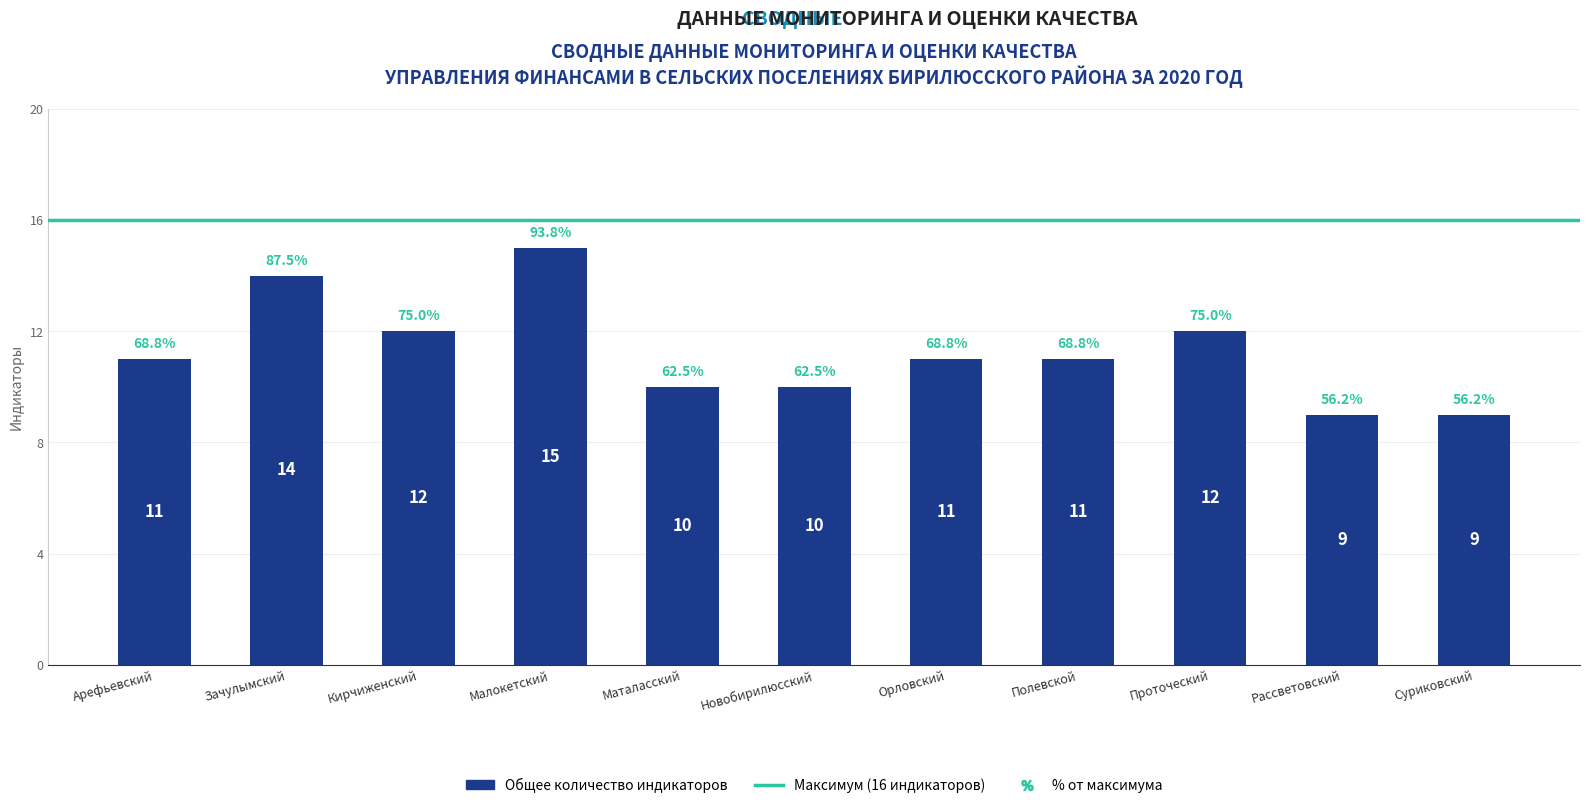

What is the change in value from Зачулымский to Малокетский?

+1